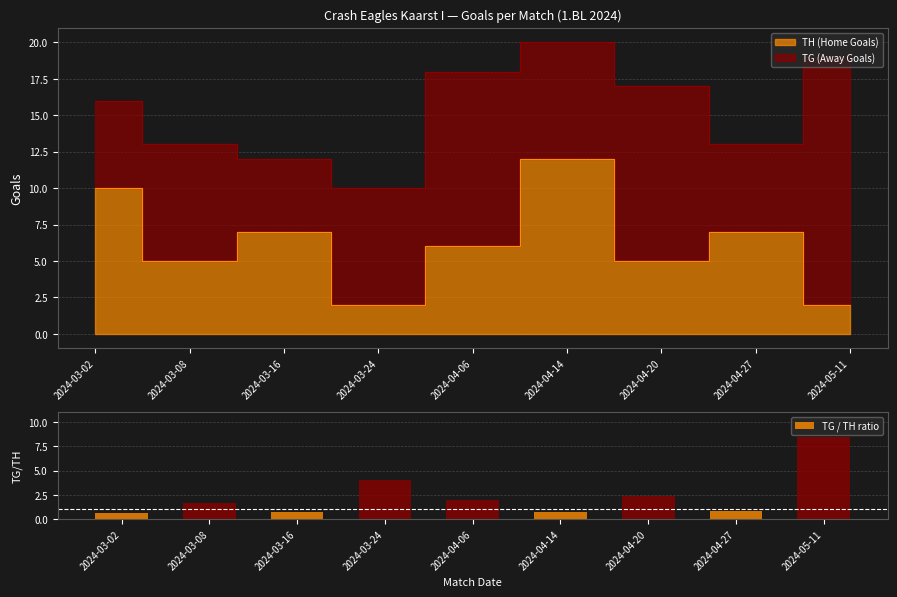

Are the bars horizontal?

No